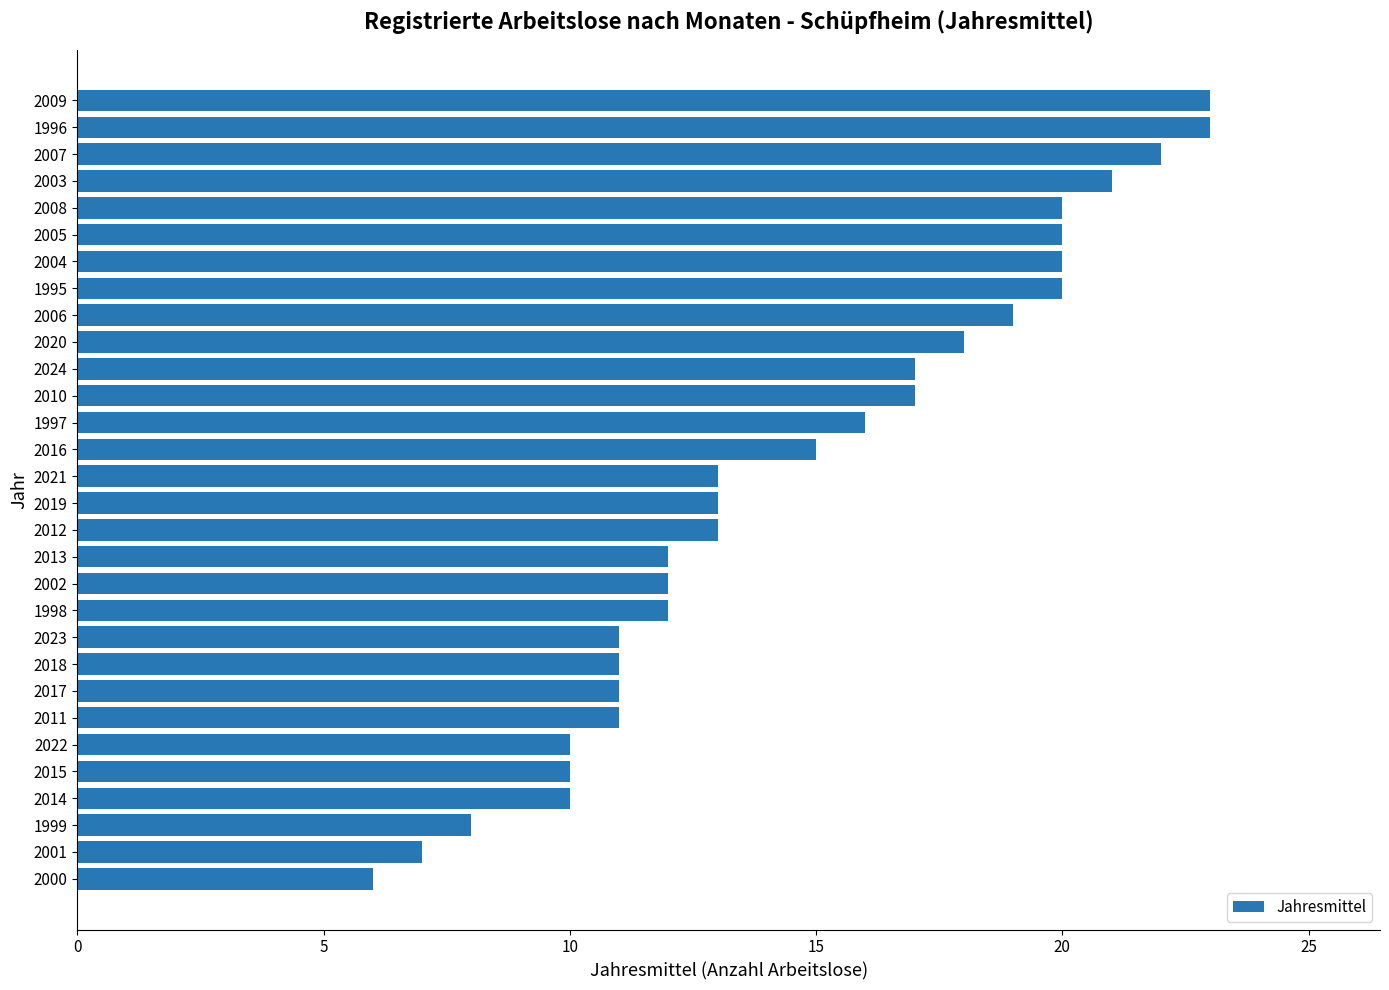

The chart shows a value of 30 at 2024. True or false?

False